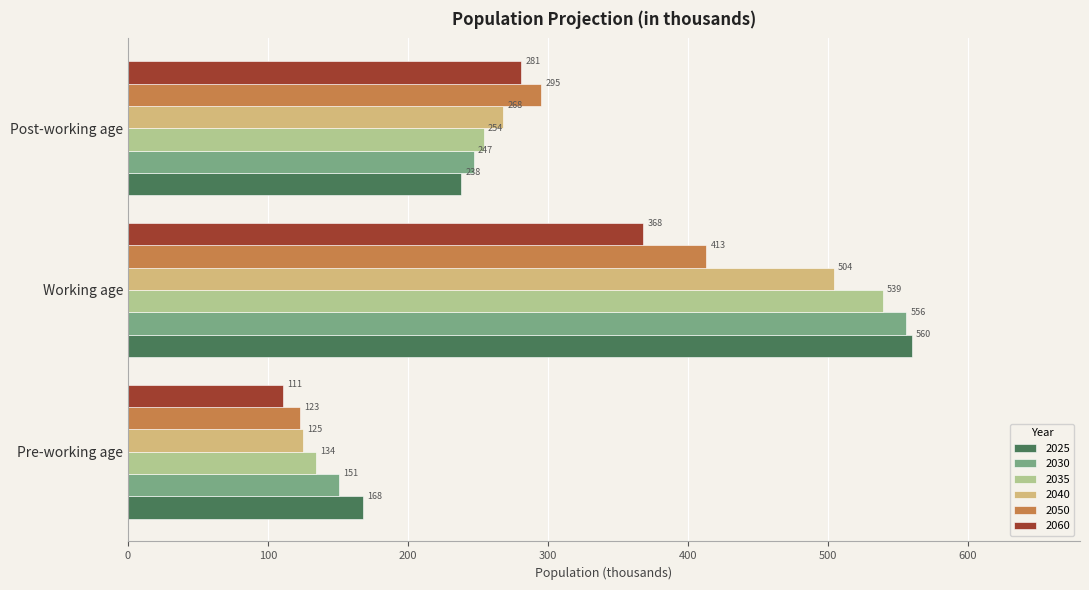

The value of 2025 at Working age is 560. True or false?

True